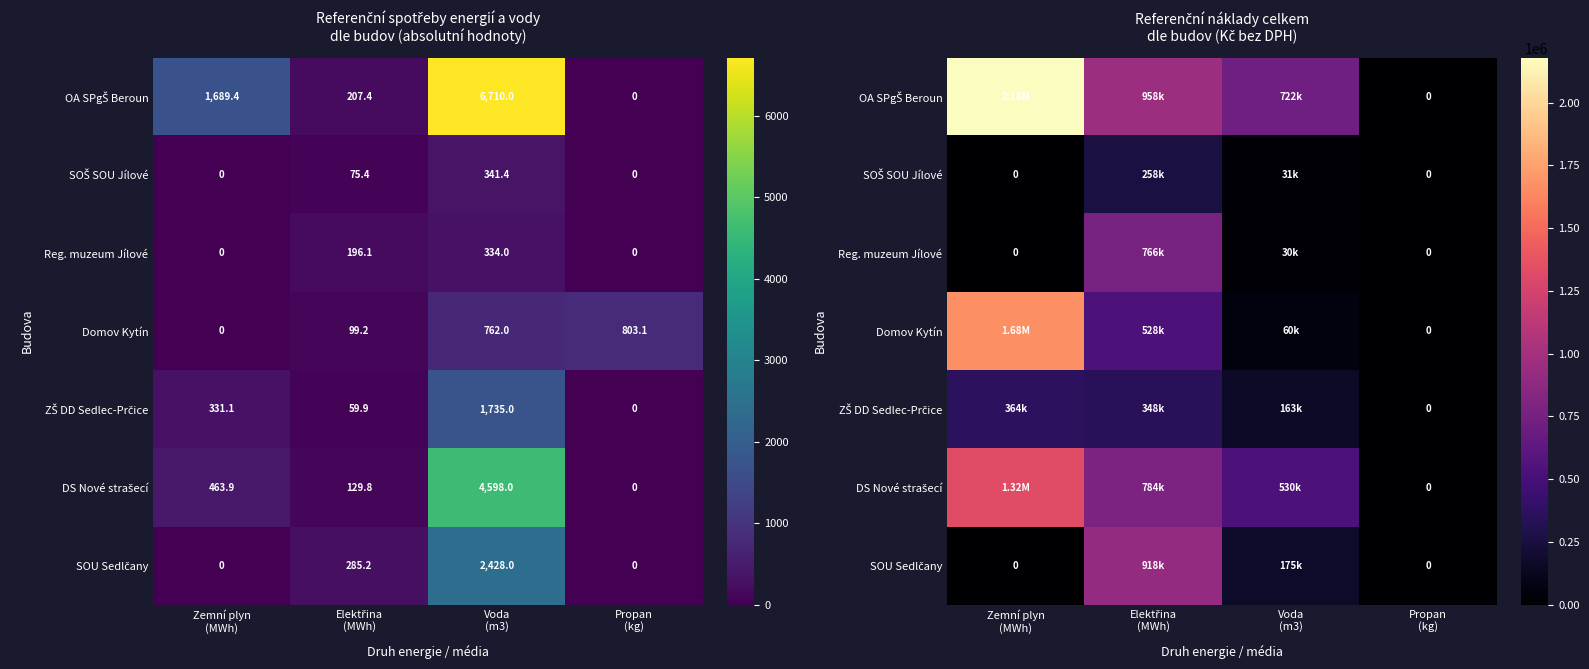

True or false: OA SPgŠ Beroun has a value of 957894.4 at Elektřina (MWh).

True